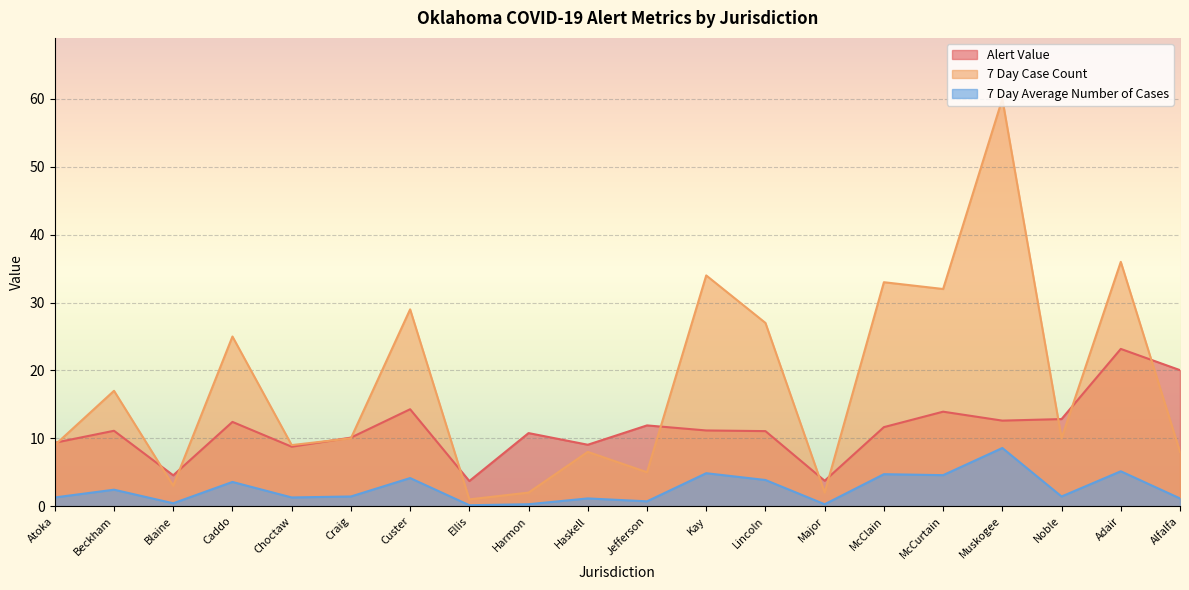

What is the difference between the maximum and minimum values in the Alert Value series?

19.5